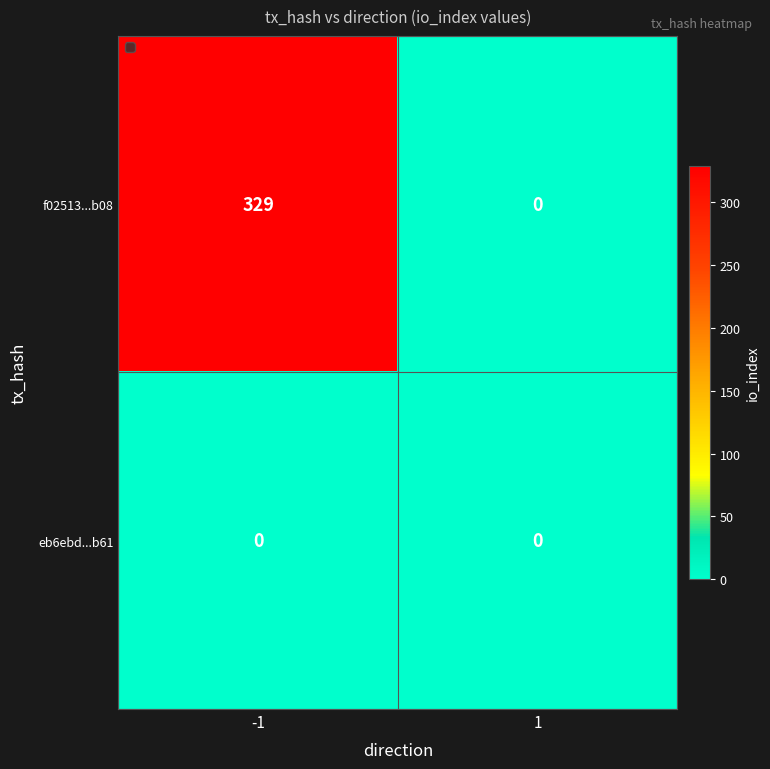

How many series are shown in this chart?

2